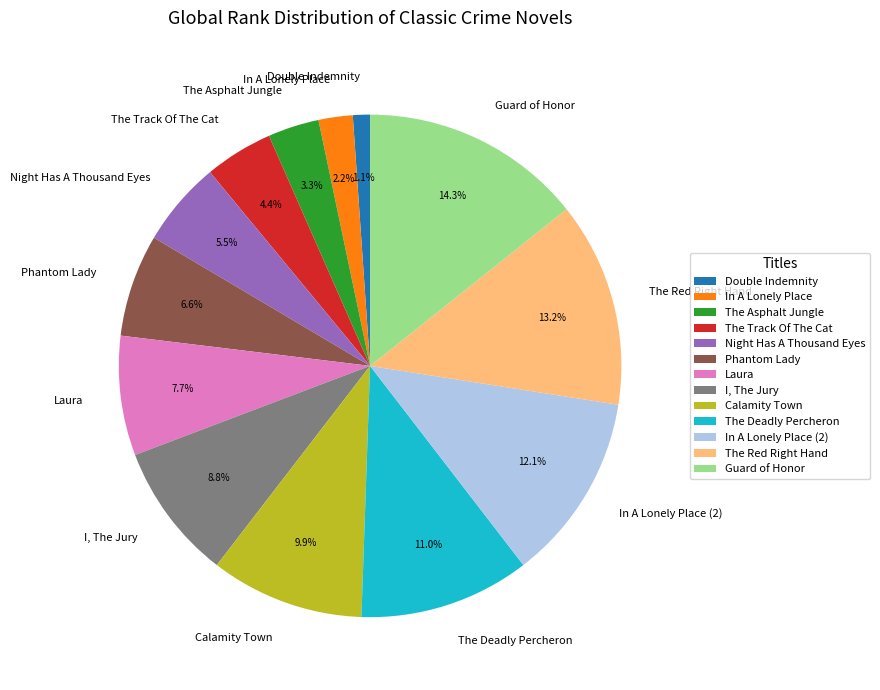

Between The Track Of The Cat and Calamity Town, which is larger?

Calamity Town